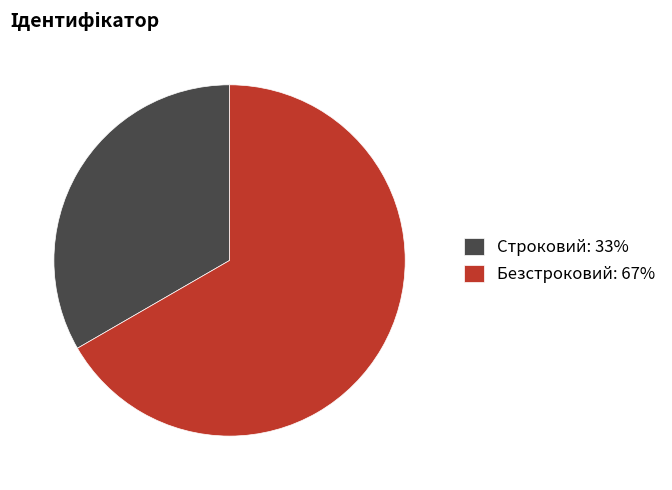

What is the ratio of the value at Строковий to the value at Безстроковий?

0.5